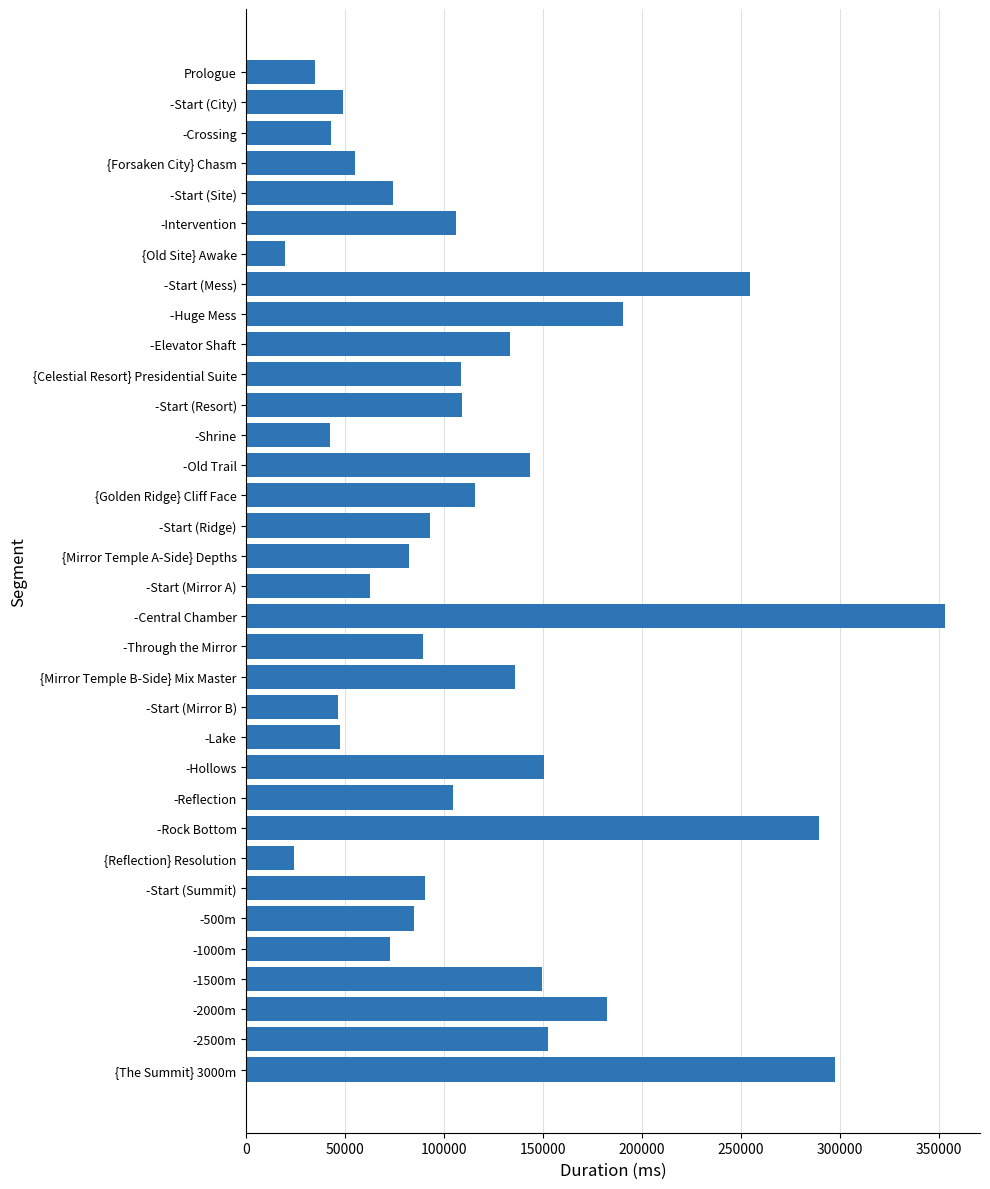

At which category does the chart reach its peak across all series?

-Central Chamber